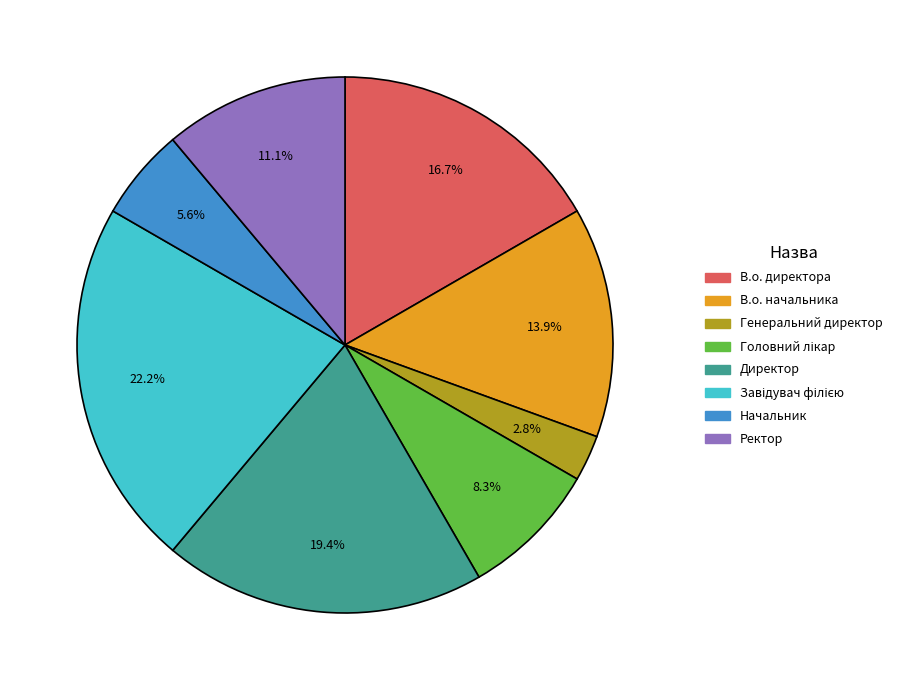

Which slice is the smallest?

Генеральний директор